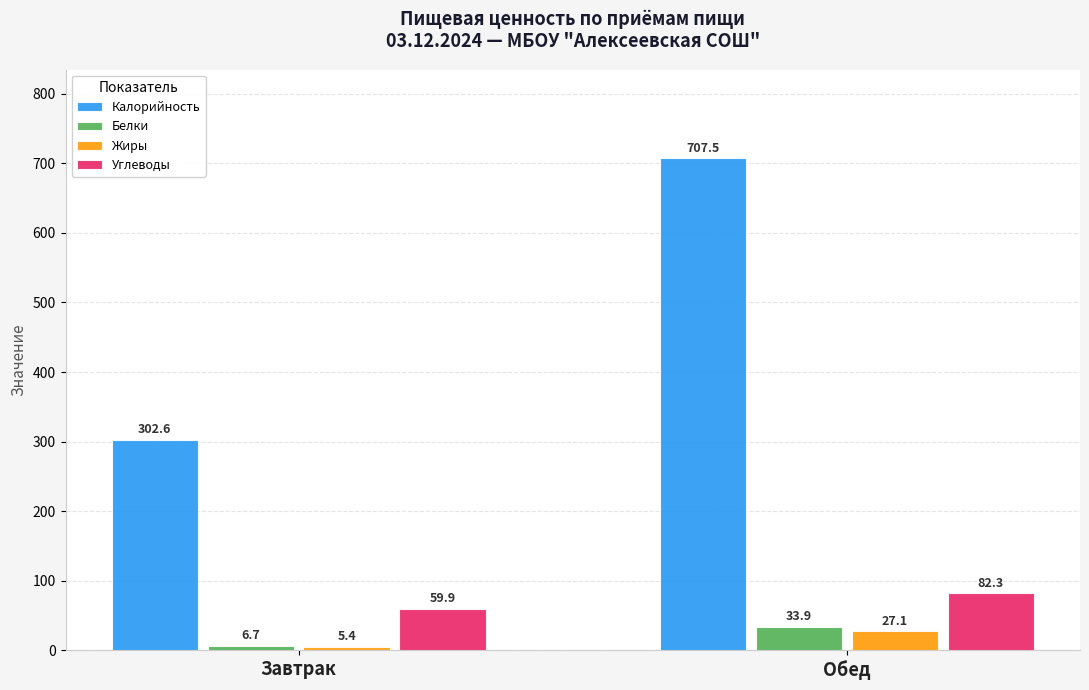

What are all the series names shown in the legend?

Калорийность, Белки, Жиры, Углеводы